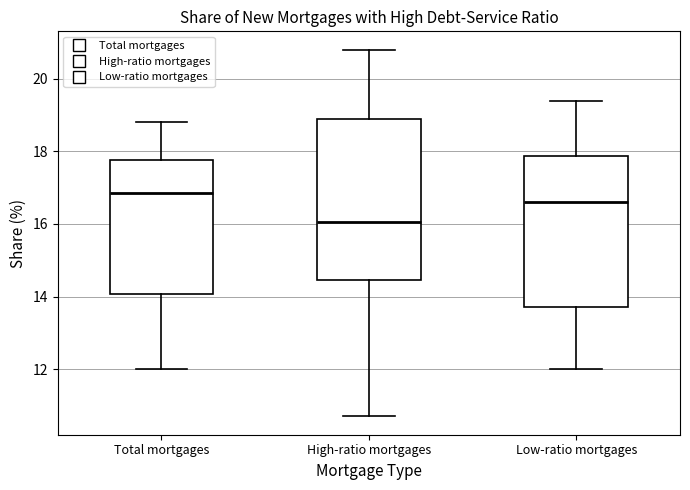

Where is the upper edge of the box for Total mortgages on the y-axis? The values are not printed on the chart, so give them approximately, as read against the axis.

17.8